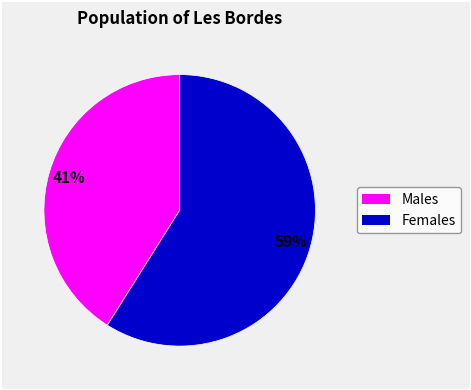

To the nearest percent, what is the average slice percentage?

50%